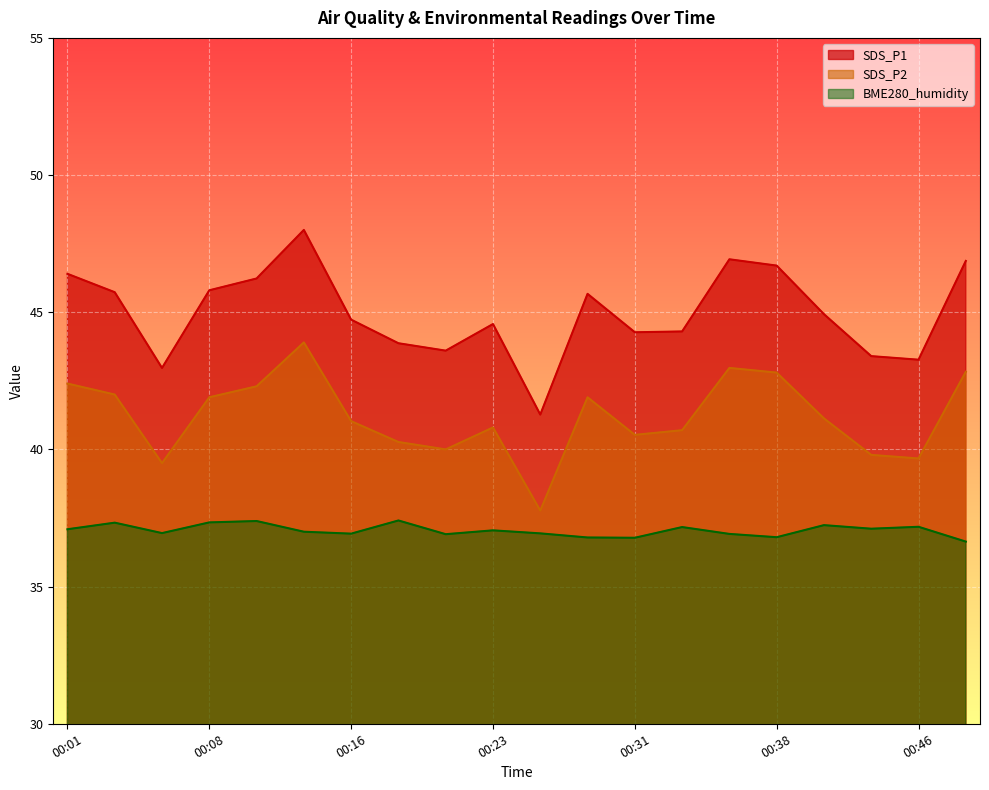

At which label is SDS_P1 closest to 44?

00:18